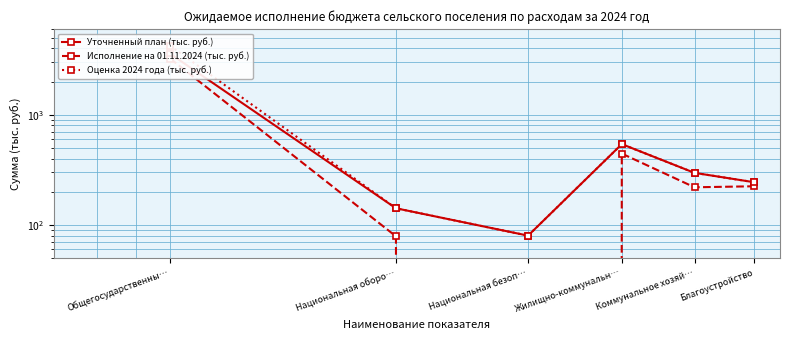

What position from the left is Общегосударственны…?

1